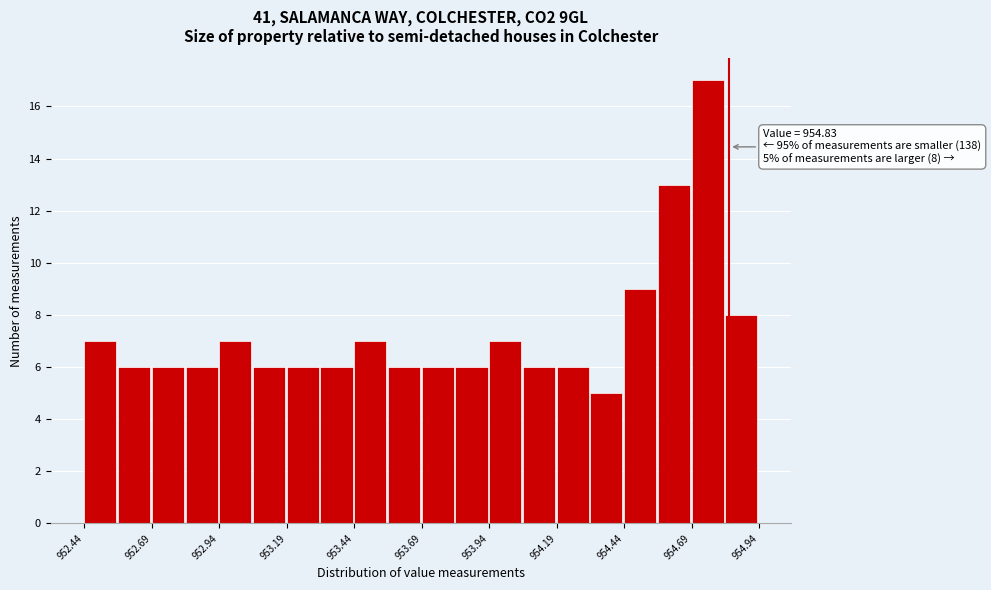

Around what value on the x-axis is the tallest bar? Give the approximate position of its centre, as read against the axis.

954.75